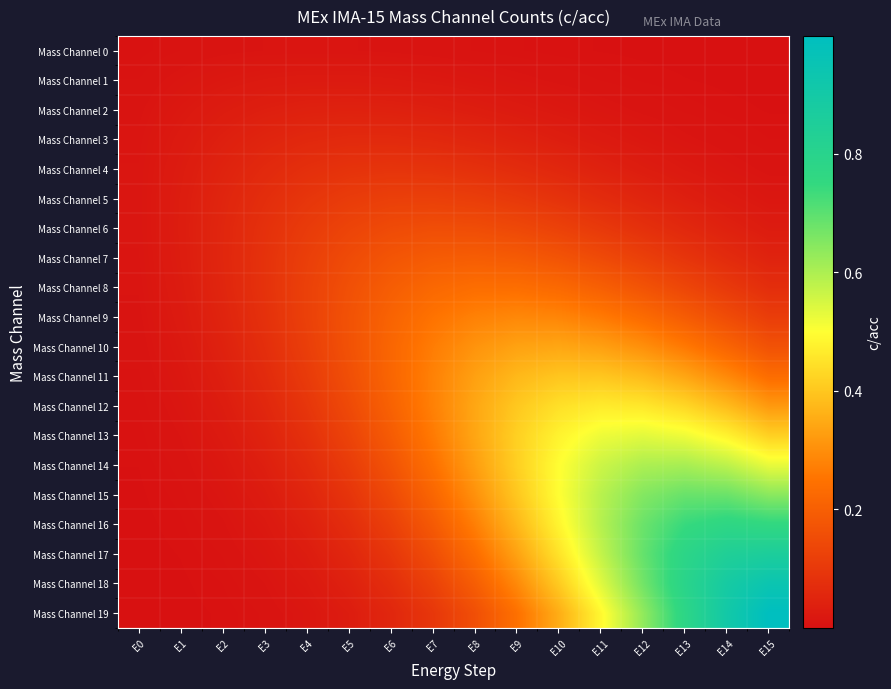

Reading right to left, transcribe all the data shown in this chart.

Mass Channel 0: E15=0.0	E14=0.0	E13=0.0	E12=0.0	E11=0.0	E10=0.0	E9=0.0	E8=0.0	E7=0.0	E6=0.0	E5=0.0	E4=0.0	E3=0.0	E2=0.0	E1=0.0	E0=0.0
Mass Channel 1: E15=0.0	E14=0.0	E13=0.0	E12=0.0	E11=0.0	E10=0.0	E9=0.0	E8=0.0	E7=0.0	E6=0.0	E5=0.0	E4=0.0	E3=0.0	E2=0.0	E1=0.0	E0=0.0
Mass Channel 2: E15=0.0	E14=0.0	E13=0.0	E12=0.0	E11=0.0	E10=0.0	E9=0.0	E8=0.0	E7=0.0	E6=0.0	E5=0.0	E4=0.0	E3=0.0	E2=0.0	E1=0.0	E0=0.0
Mass Channel 3: E15=0.0	E14=0.0	E13=0.0	E12=0.0	E11=0.0	E10=0.0	E9=0.0	E8=0.1	E7=0.1	E6=0.1	E5=0.1	E4=0.1	E3=0.0	E2=0.0	E1=0.0	E0=0.0
Mass Channel 4: E15=0.0	E14=0.0	E13=0.0	E12=0.0	E11=0.0	E10=0.1	E9=0.1	E8=0.1	E7=0.1	E6=0.1	E5=0.1	E4=0.1	E3=0.1	E2=0.0	E1=0.0	E0=0.0
Mass Channel 5: E15=0.0	E14=0.0	E13=0.0	E12=0.1	E11=0.1	E10=0.1	E9=0.1	E8=0.1	E7=0.1	E6=0.1	E5=0.1	E4=0.1	E3=0.1	E2=0.1	E1=0.0	E0=0.0
Mass Channel 6: E15=0.0	E14=0.0	E13=0.1	E12=0.1	E11=0.1	E10=0.1	E9=0.1	E8=0.2	E7=0.2	E6=0.1	E5=0.1	E4=0.1	E3=0.1	E2=0.1	E1=0.0	E0=0.0
Mass Channel 7: E15=0.0	E14=0.1	E13=0.1	E12=0.1	E11=0.1	E10=0.2	E9=0.2	E8=0.2	E7=0.2	E6=0.2	E5=0.1	E4=0.1	E3=0.1	E2=0.1	E1=0.0	E0=0.0
Mass Channel 8: E15=0.1	E14=0.1	E13=0.1	E12=0.2	E11=0.2	E10=0.2	E9=0.2	E8=0.2	E7=0.2	E6=0.2	E5=0.2	E4=0.1	E3=0.1	E2=0.1	E1=0.0	E0=0.0
Mass Channel 9: E15=0.1	E14=0.2	E13=0.2	E12=0.2	E11=0.3	E10=0.3	E9=0.3	E8=0.3	E7=0.2	E6=0.2	E5=0.2	E4=0.1	E3=0.1	E2=0.0	E1=0.0	E0=0.0
Mass Channel 10: E15=0.2	E14=0.2	E13=0.3	E12=0.3	E11=0.3	E10=0.3	E9=0.3	E8=0.3	E7=0.3	E6=0.2	E5=0.2	E4=0.1	E3=0.1	E2=0.0	E1=0.0	E0=0.0
Mass Channel 11: E15=0.2	E14=0.3	E13=0.3	E12=0.4	E11=0.4	E10=0.4	E9=0.4	E8=0.3	E7=0.3	E6=0.2	E5=0.2	E4=0.1	E3=0.1	E2=0.0	E1=0.0	E0=0.0
Mass Channel 12: E15=0.3	E14=0.4	E13=0.4	E12=0.5	E11=0.5	E10=0.4	E9=0.4	E8=0.3	E7=0.3	E6=0.2	E5=0.1	E4=0.1	E3=0.1	E2=0.0	E1=0.0	E0=0.0
Mass Channel 13: E15=0.4	E14=0.5	E13=0.5	E12=0.5	E11=0.5	E10=0.5	E9=0.4	E8=0.3	E7=0.3	E6=0.2	E5=0.1	E4=0.1	E3=0.0	E2=0.0	E1=0.0	E0=0.0
Mass Channel 14: E15=0.5	E14=0.6	E13=0.6	E12=0.6	E11=0.6	E10=0.5	E9=0.4	E8=0.3	E7=0.2	E6=0.2	E5=0.1	E4=0.1	E3=0.0	E2=0.0	E1=0.0	E0=0.0
Mass Channel 15: E15=0.6	E14=0.7	E13=0.7	E12=0.7	E11=0.6	E10=0.5	E9=0.4	E8=0.3	E7=0.2	E6=0.1	E5=0.1	E4=0.1	E3=0.0	E2=0.0	E1=0.0	E0=0.0
Mass Channel 16: E15=0.8	E14=0.8	E13=0.7	E12=0.7	E11=0.6	E10=0.5	E9=0.4	E8=0.3	E7=0.2	E6=0.1	E5=0.1	E4=0.0	E3=0.0	E2=0.0	E1=0.0	E0=0.0
Mass Channel 17: E15=0.9	E14=0.8	E13=0.8	E12=0.7	E11=0.6	E10=0.5	E9=0.3	E8=0.2	E7=0.2	E6=0.1	E5=0.1	E4=0.0	E3=0.0	E2=0.0	E1=0.0	E0=0.0
Mass Channel 18: E15=0.9	E14=0.9	E13=0.8	E12=0.7	E11=0.5	E10=0.4	E9=0.3	E8=0.2	E7=0.1	E6=0.1	E5=0.0	E4=0.0	E3=0.0	E2=0.0	E1=0.0	E0=0.0
Mass Channel 19: E15=1.0	E14=0.9	E13=0.8	E12=0.6	E11=0.5	E10=0.4	E9=0.2	E8=0.2	E7=0.1	E6=0.1	E5=0.0	E4=0.0	E3=0.0	E2=0.0	E1=0.0	E0=0.0